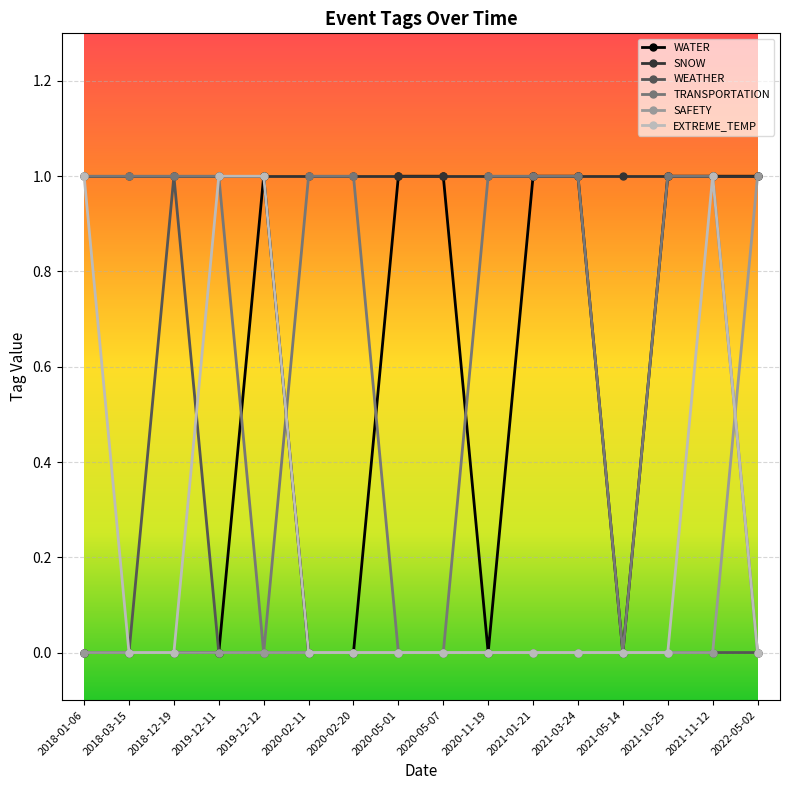

Which series has the largest total across all categories?

SNOW